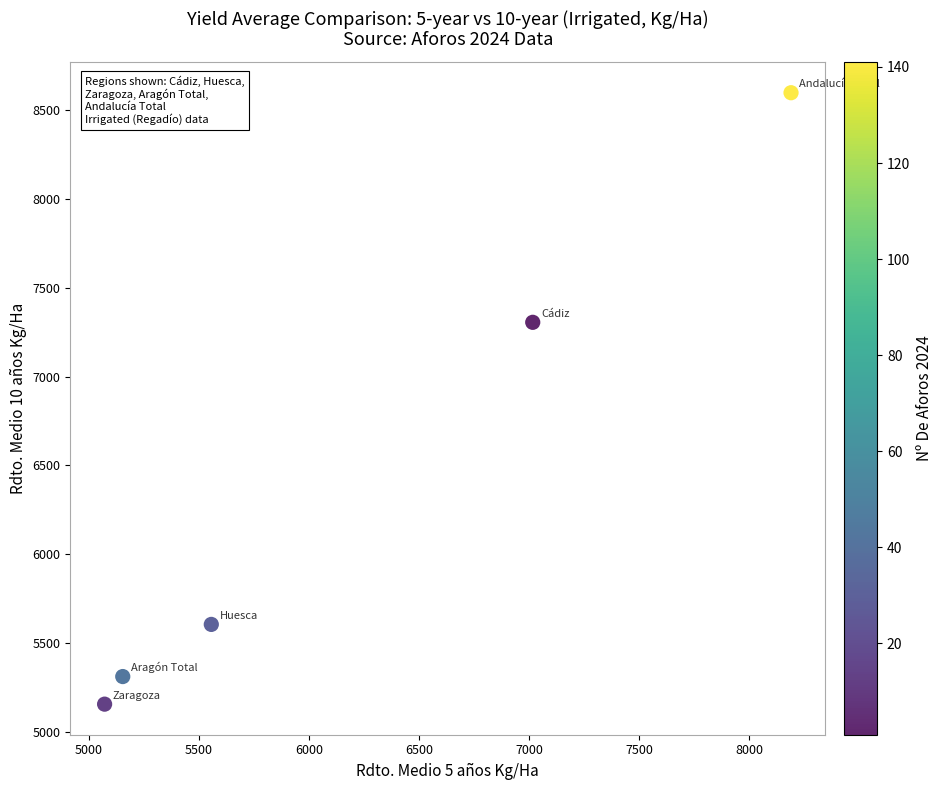

What Y value in the scatter plot is closest to 6876?

7305.1